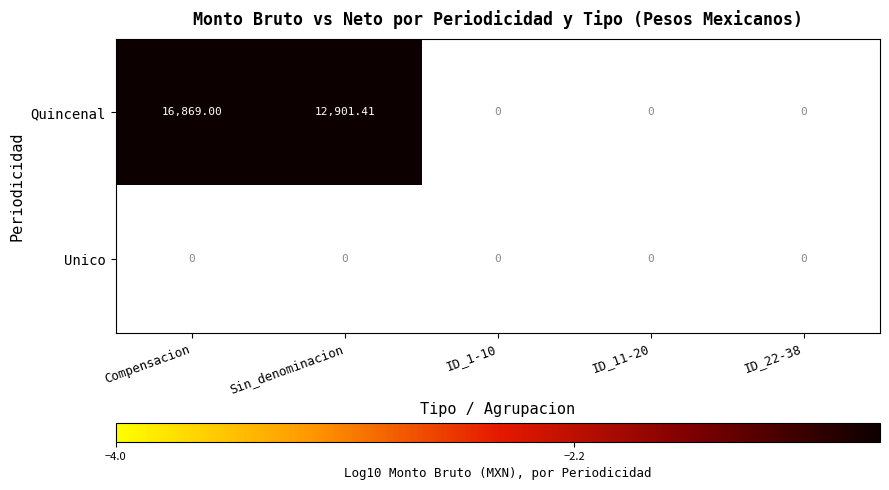

What is the greatest value displayed?

4.2